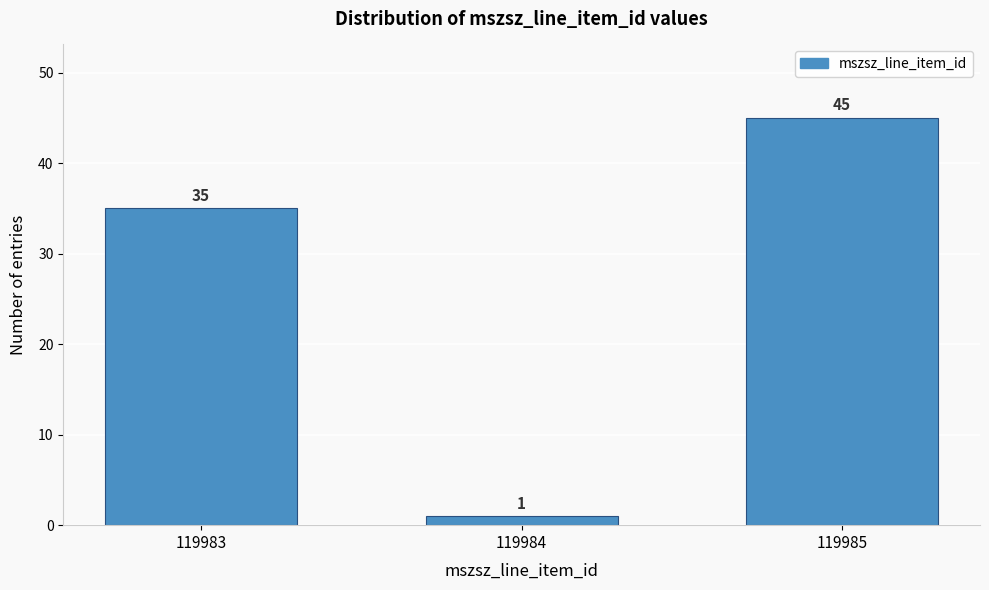

Reading left to right, what are all the values shown in this chart?

35	1	45